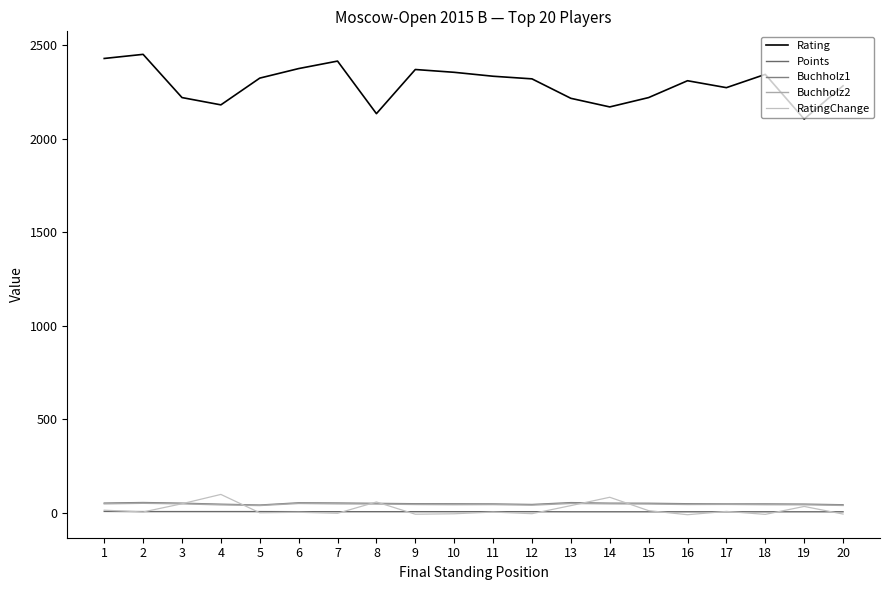

What is the minimum value shown in the chart?

-9.6